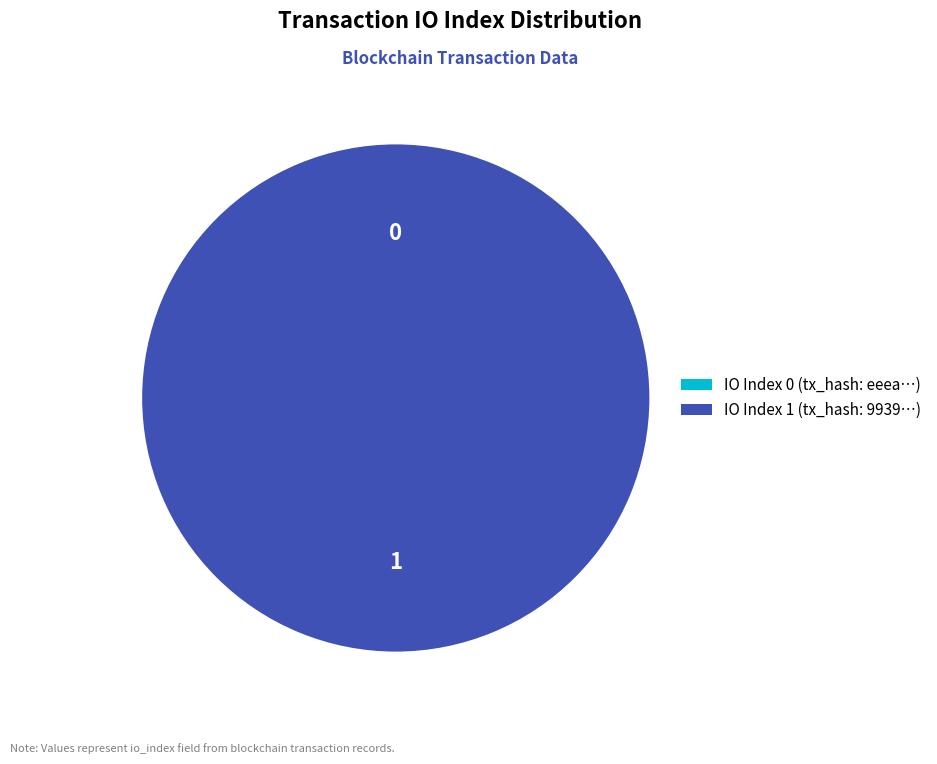

How many segments does this pie chart have?

2